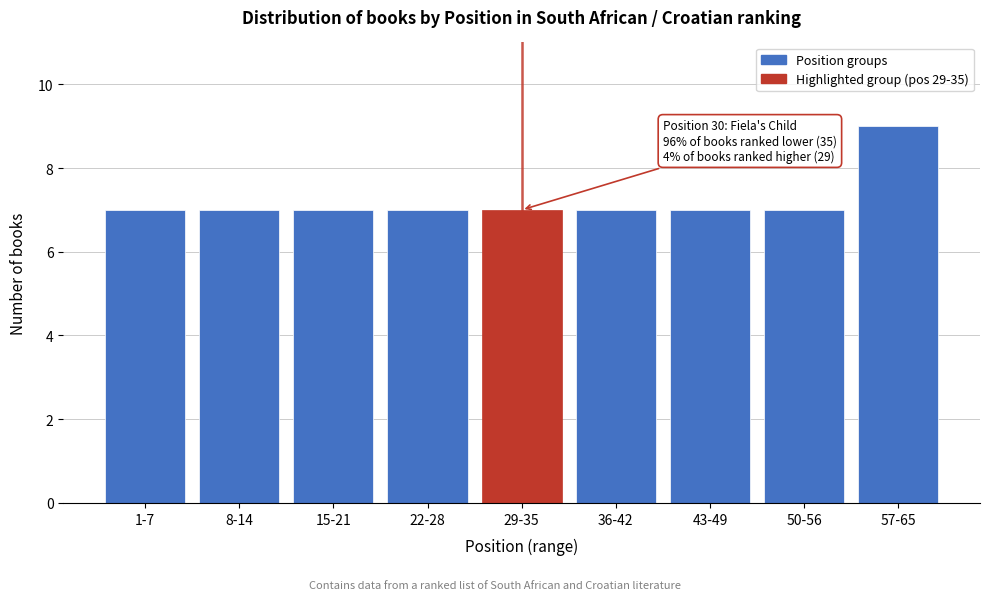

Reading left to right, what are all the values shown in this chart?

7	7	7	7	7	7	7	7	9